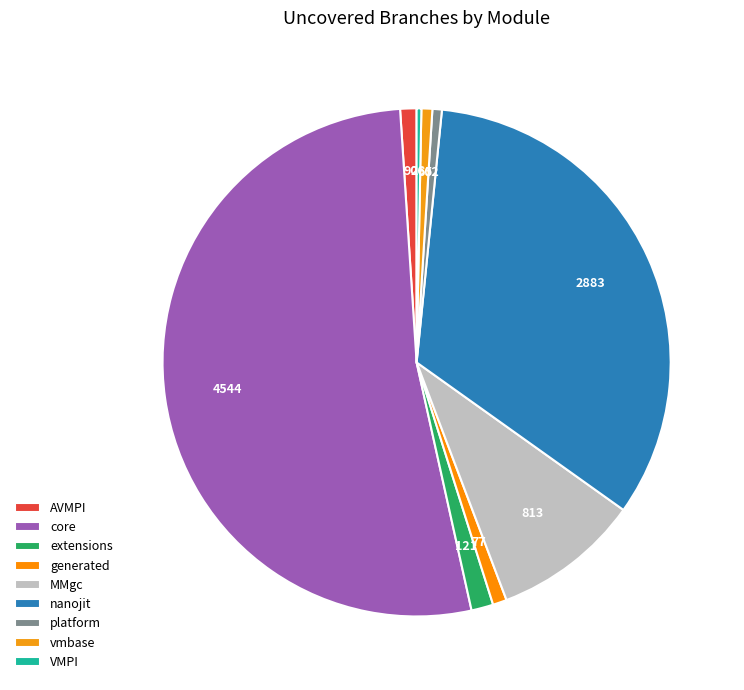

Rank the categories by value from lowest to highest.

VMPI, platform, vmbase, generated, AVMPI, extensions, MMgc, nanojit, core